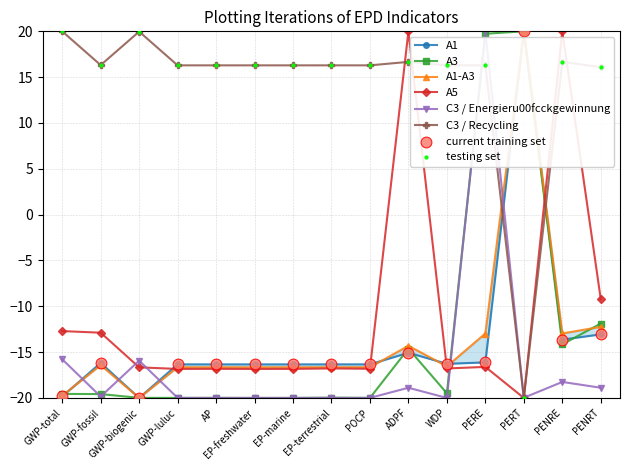

Which series has the widest spread of Y values?

A1